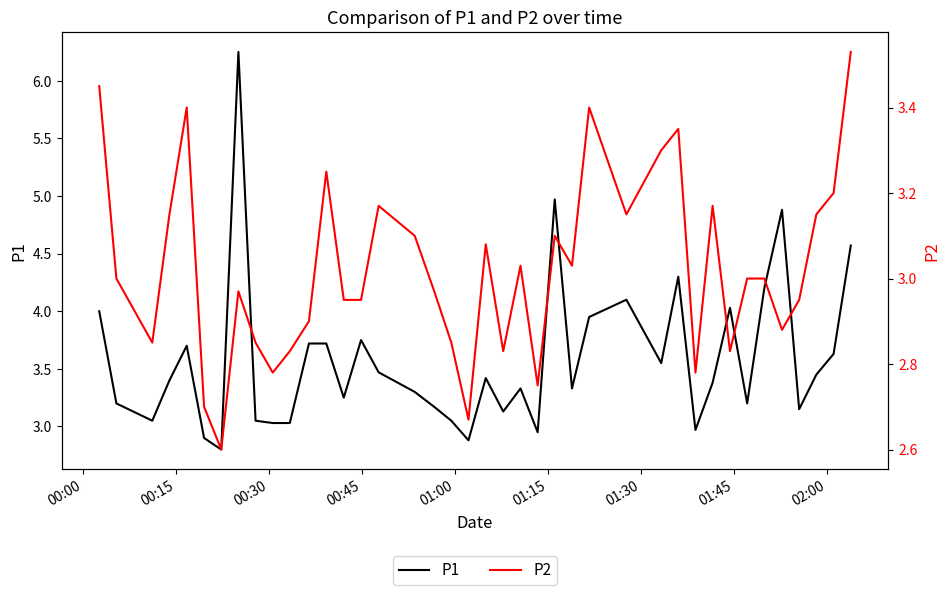

What is the value of the P2 point at the 8th from the left?

3.0